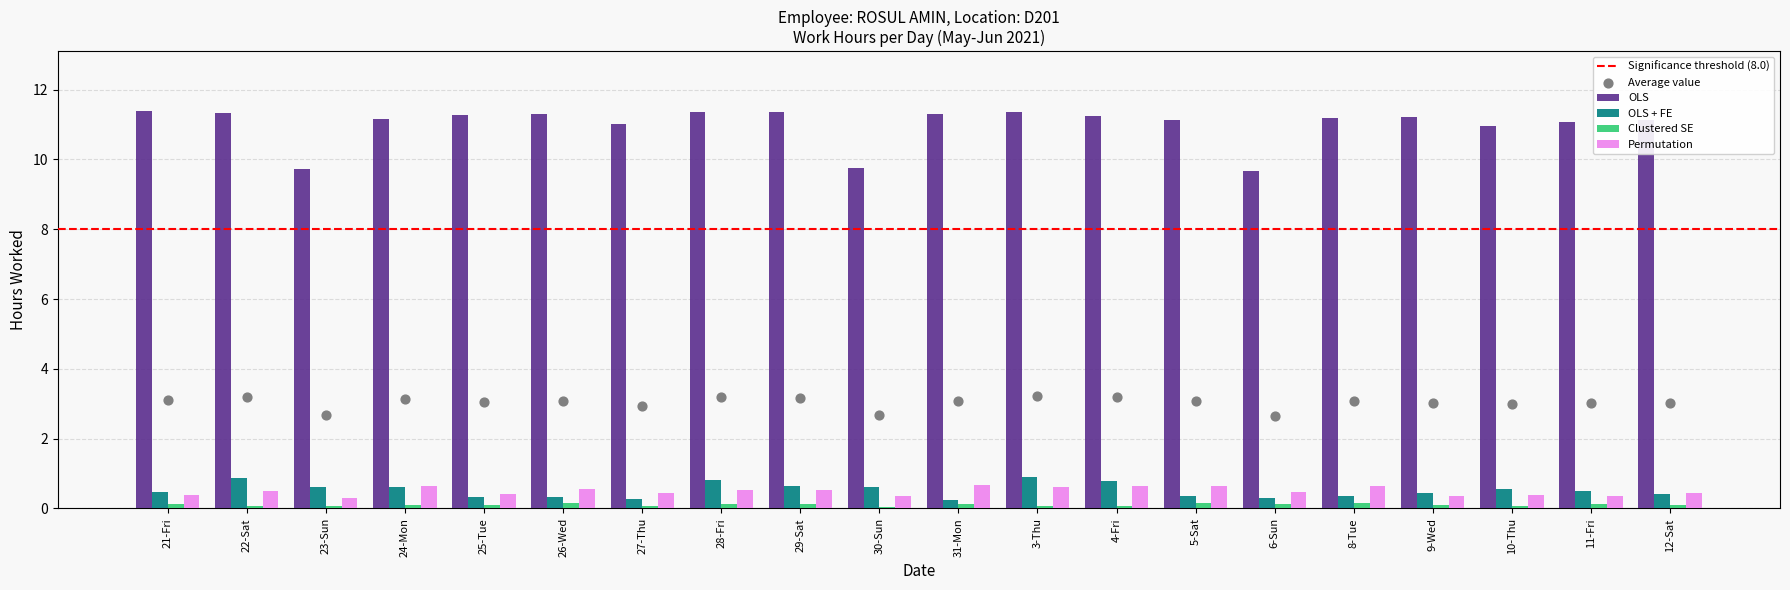

What is the sum of all Permutation values?

9.9